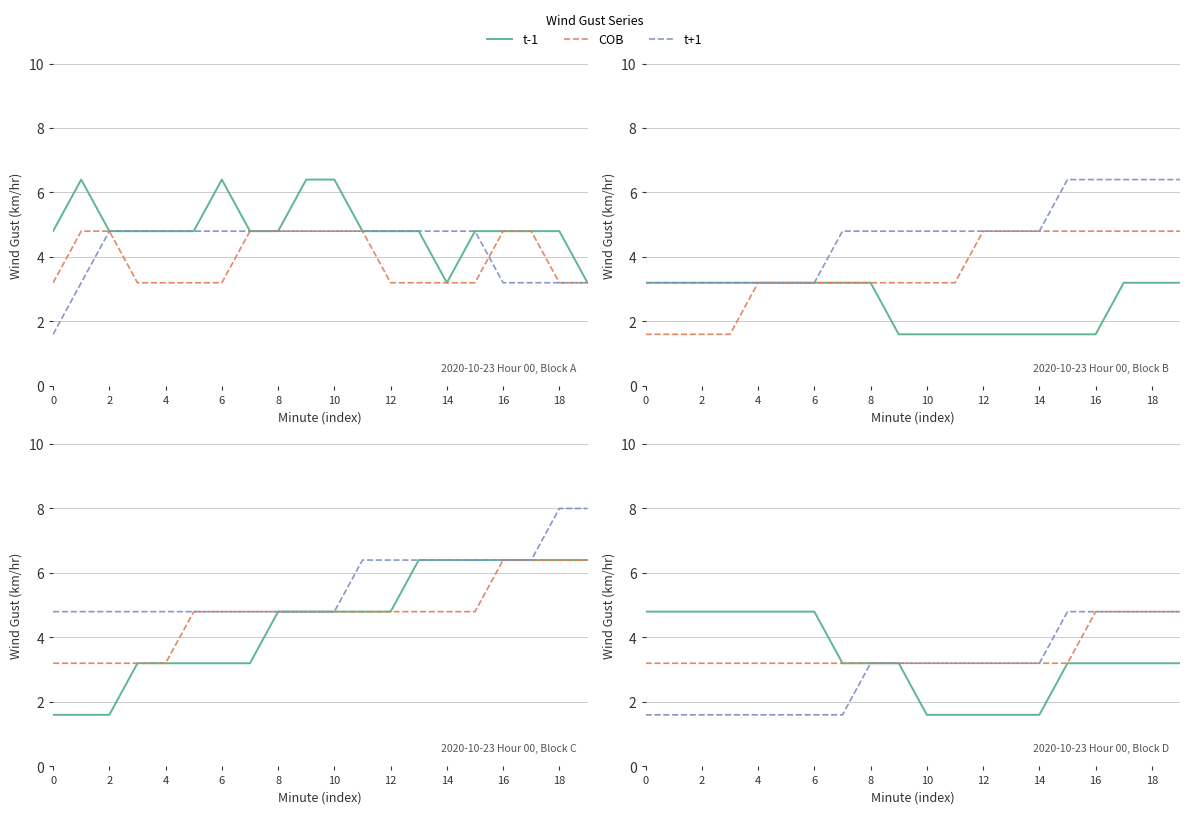

What is the minimum value shown in the chart?

1.6